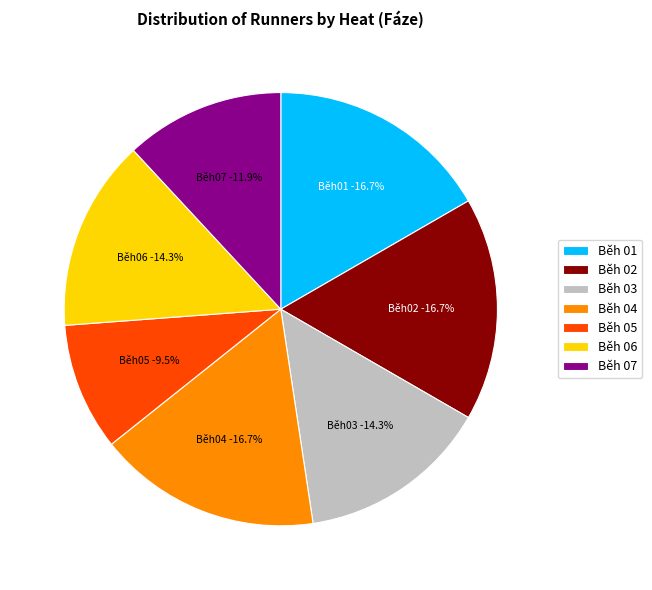

How many slices are in this pie chart?

7